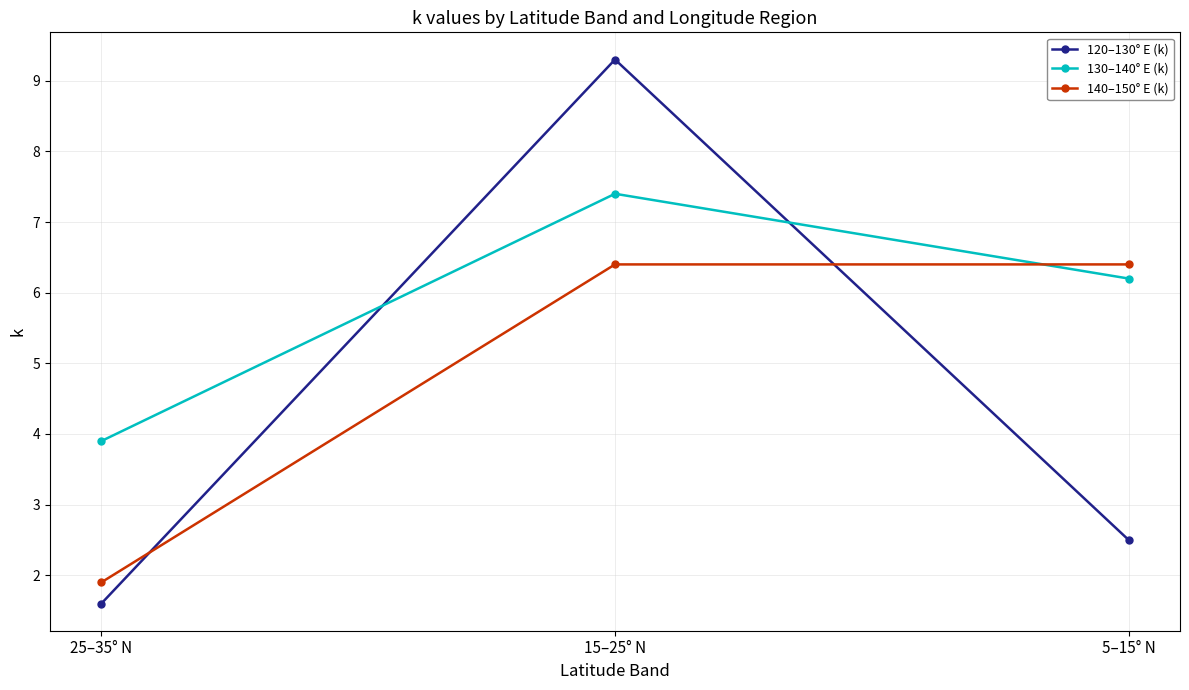

What is the spread (max minus min) of values at 25–35° N?

2.3